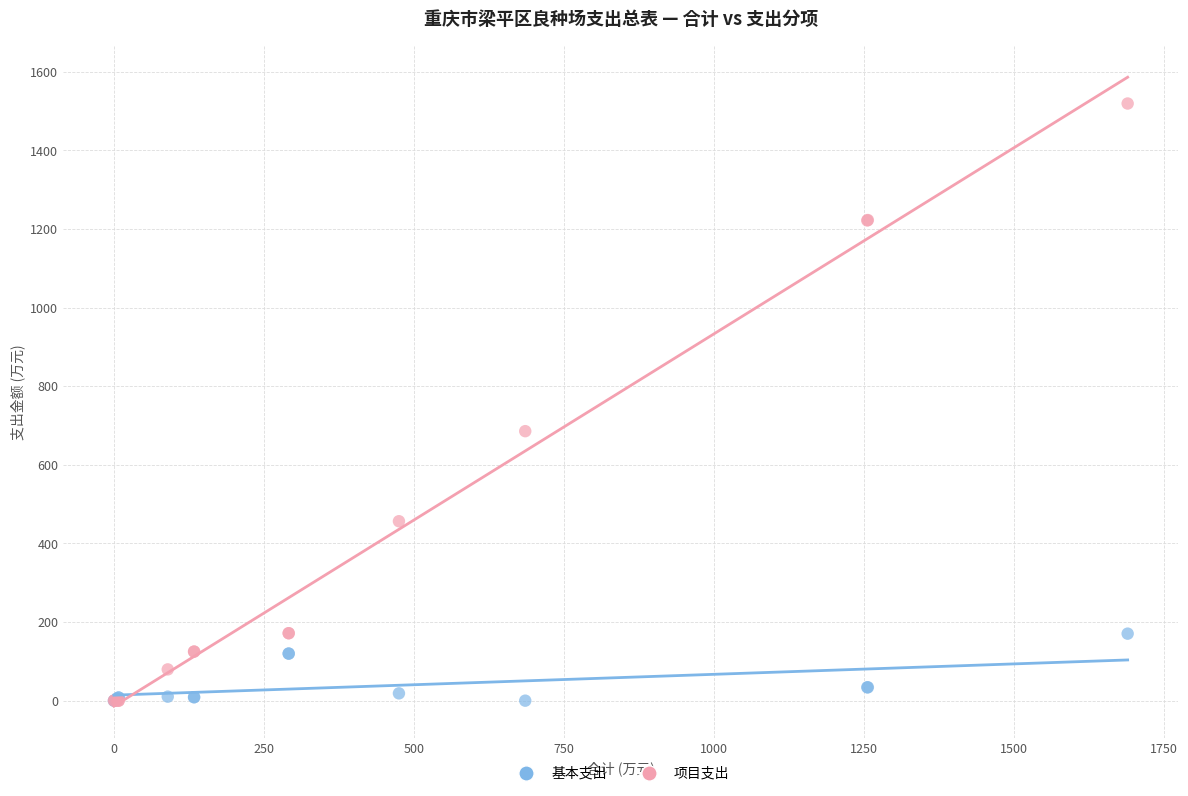

Which series has the largest Y range (max minus min)?

项目支出